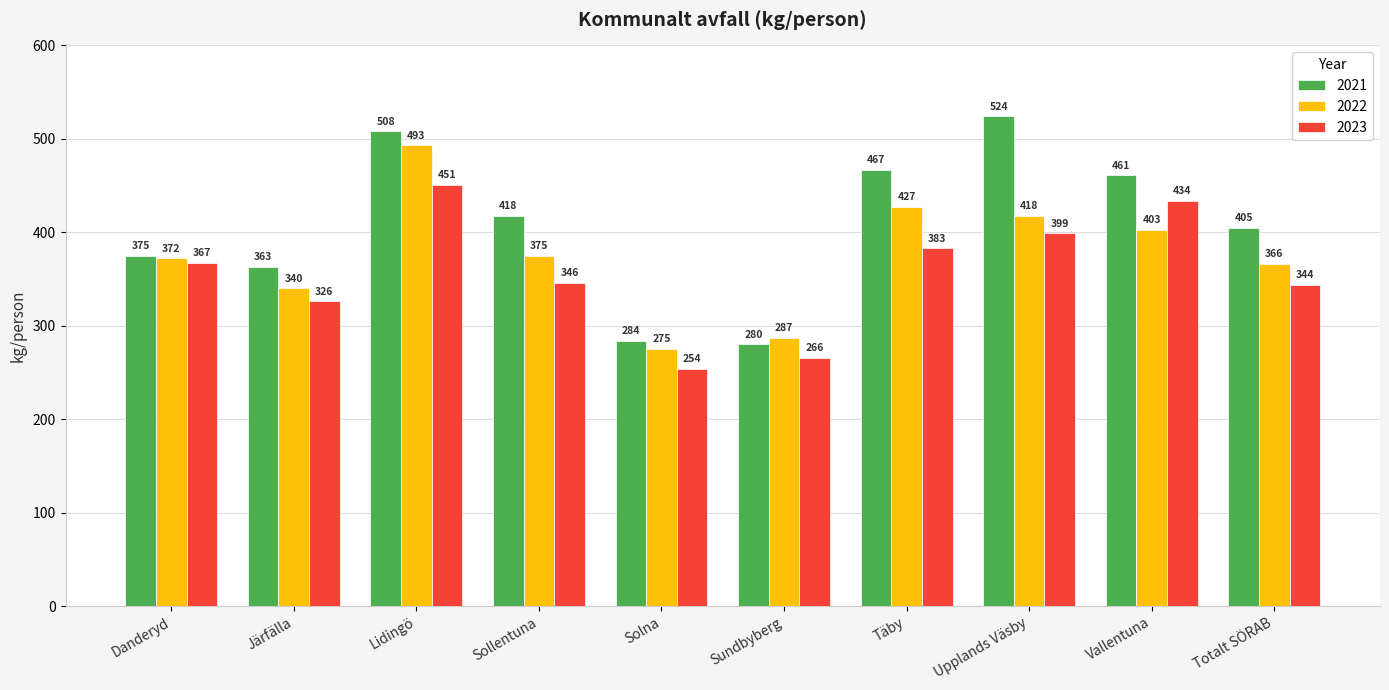

Are the bars horizontal?

No